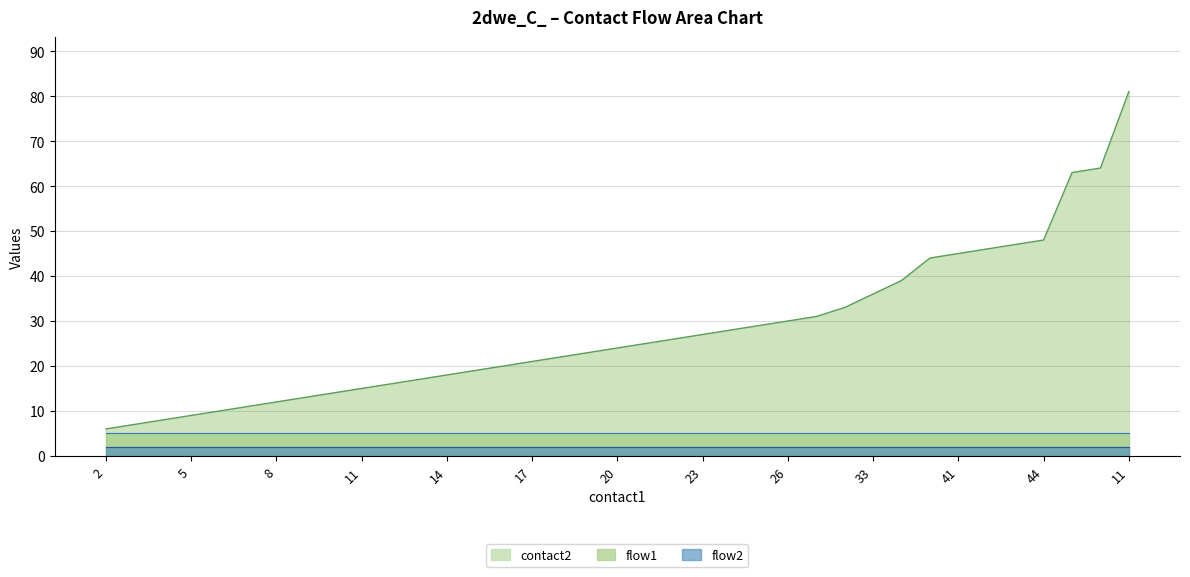

What is the label of the 1st point from the left?

2